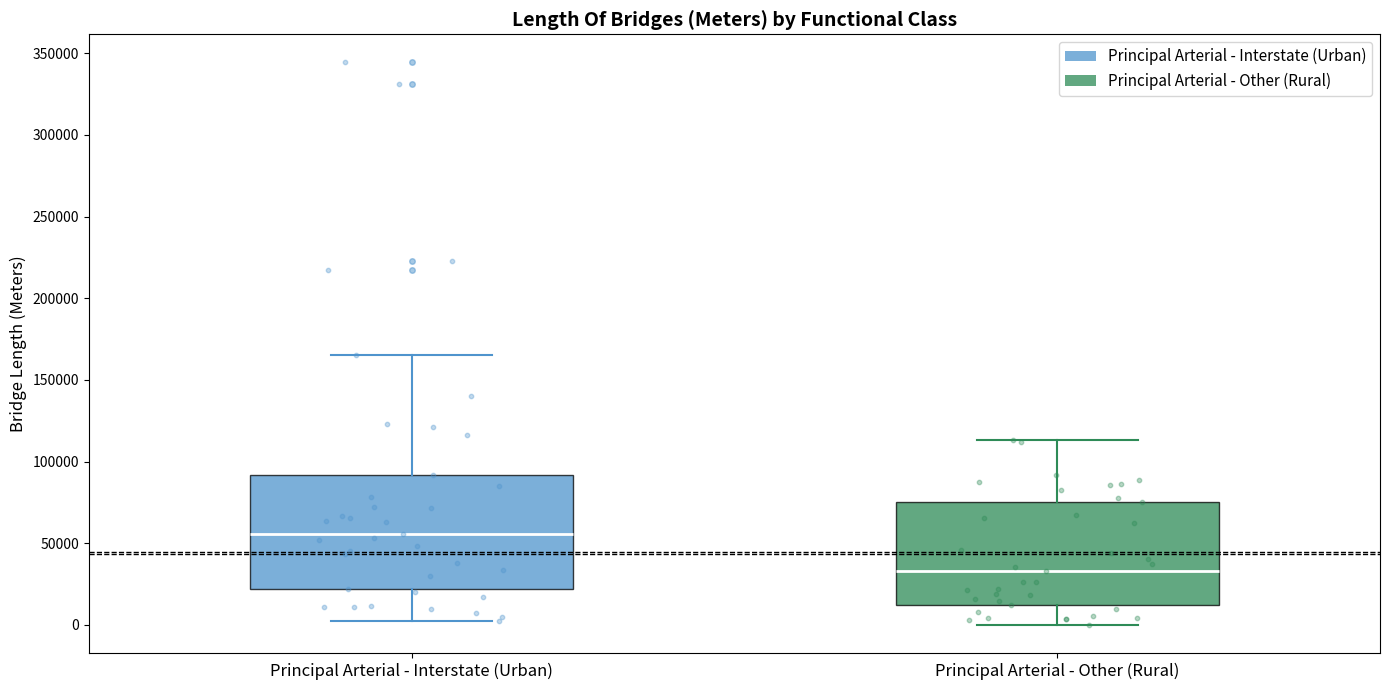

Reading left to right, transcribe this box plot: for each box, give where its median line is, the range the box spans, and where its two whiskers end, as read against the y-axis. The values are not printed on the chart, so give them approximately, as read against the axis.

Principal Arterial - Interstate (Urban): median 55000, box 20000 to 90000, whiskers 0 to 165000
Principal Arterial - Other (Rural): median 35000, box 10000 to 75000, whiskers 0 to 115000